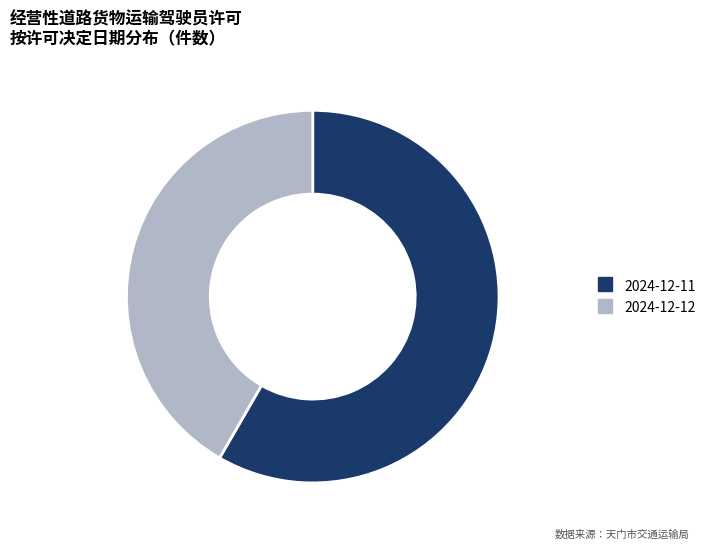

What is the ratio of the value at 2024-12-11 to the value at 2024-12-12?

1.4